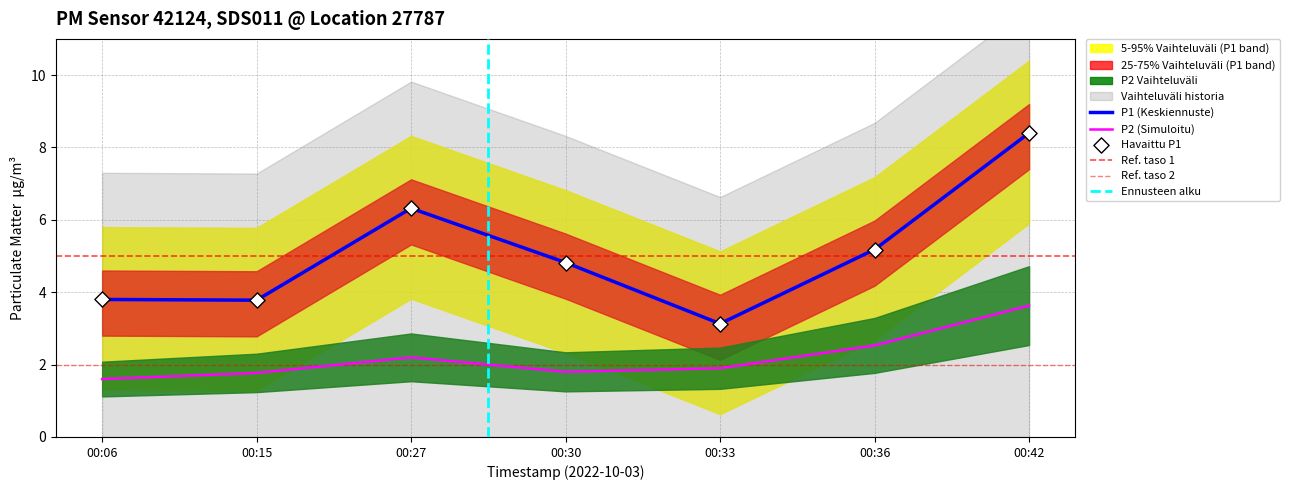

What is the highest value of the P1 (Keskiennuste) series?

8.4